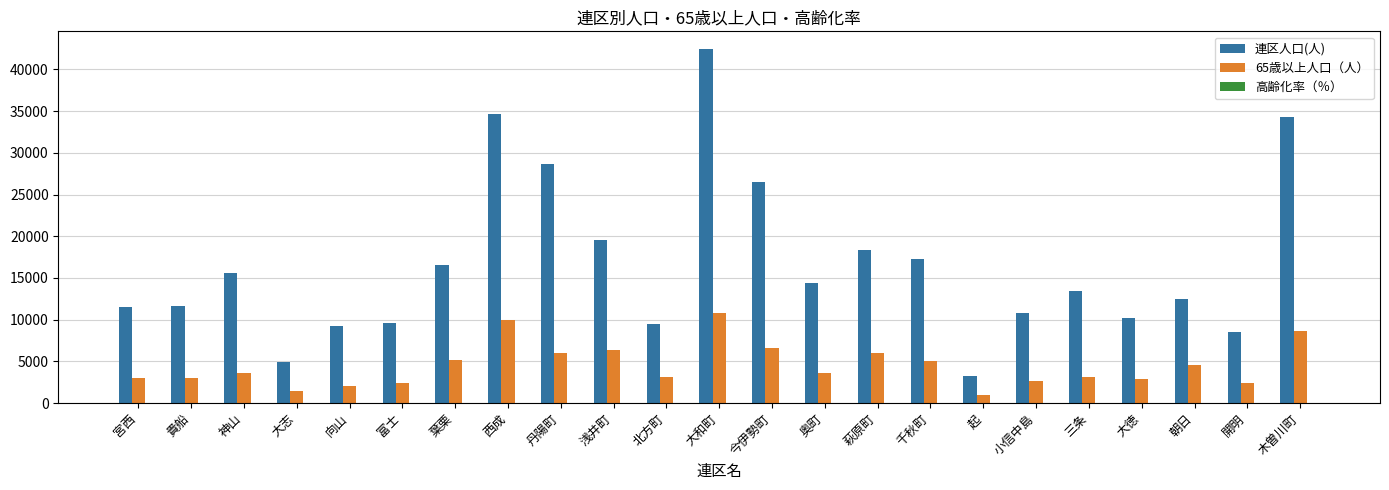

Which label corresponds to the largest value in the chart?

大和町